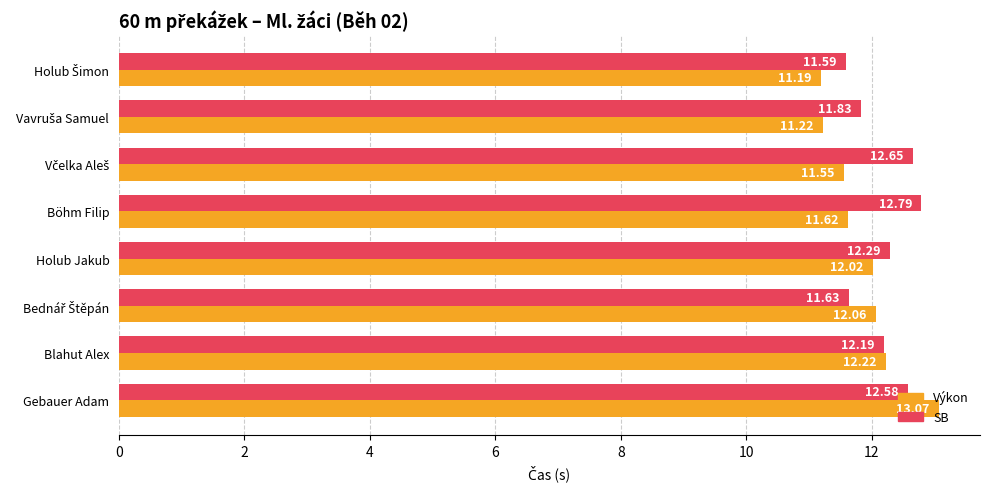

Which series has the largest range (max minus min)?

Výkon